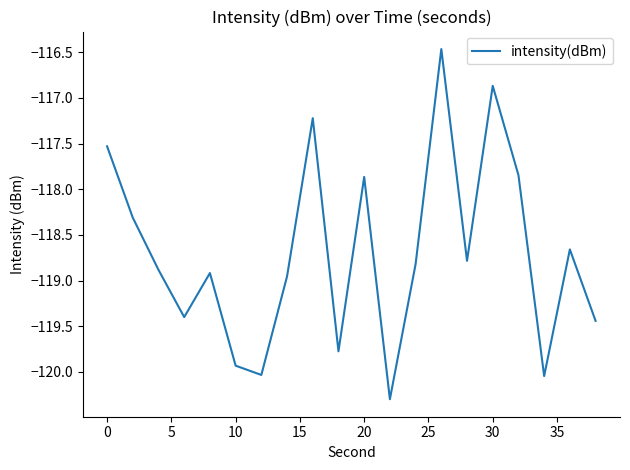

What is the difference between the maximum and minimum values?

3.8